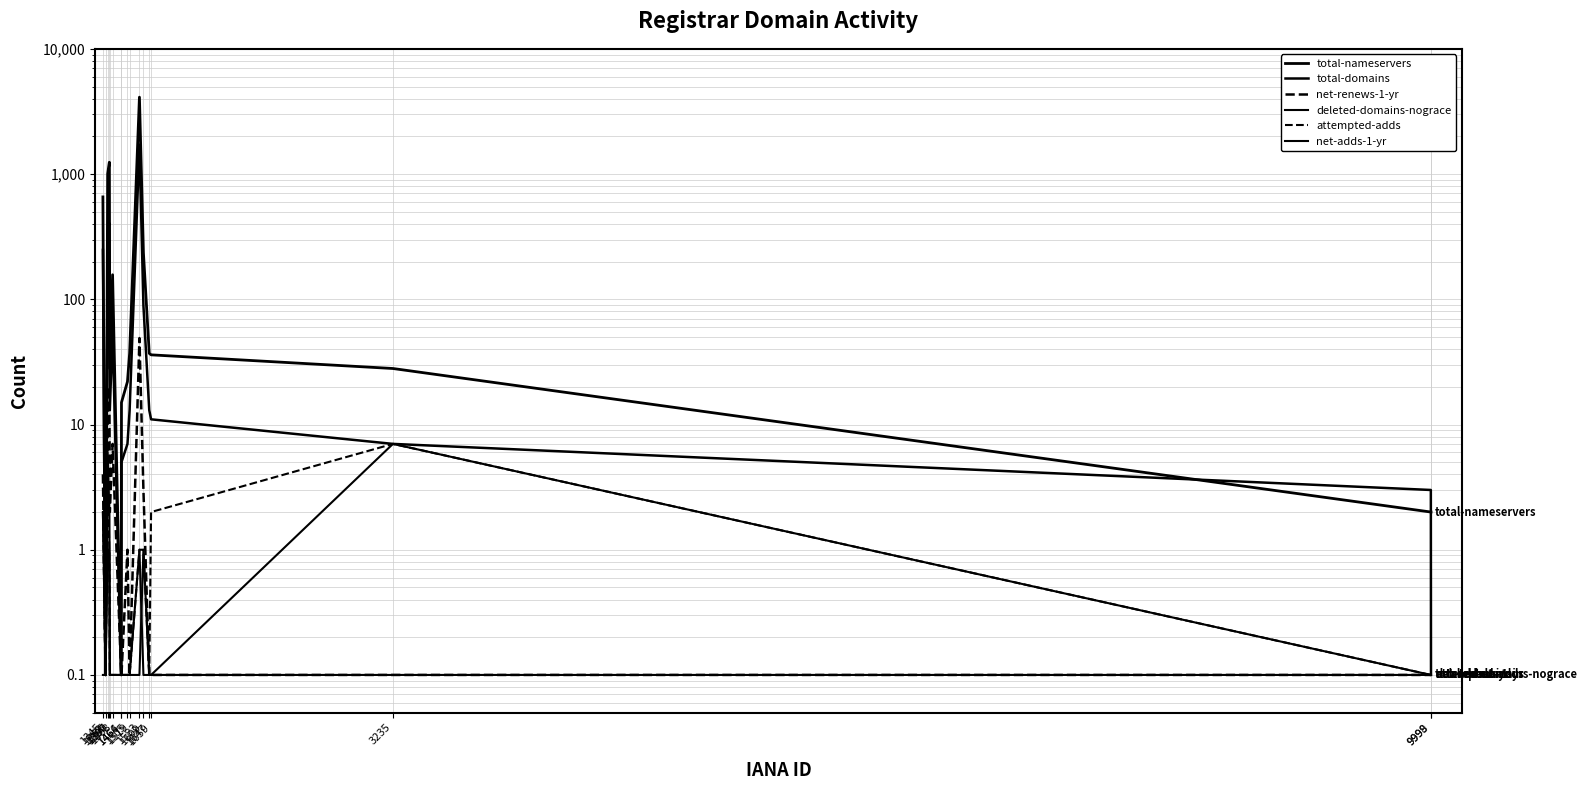

True or false: attempted-adds has a value of 0.2 at 1390.

False